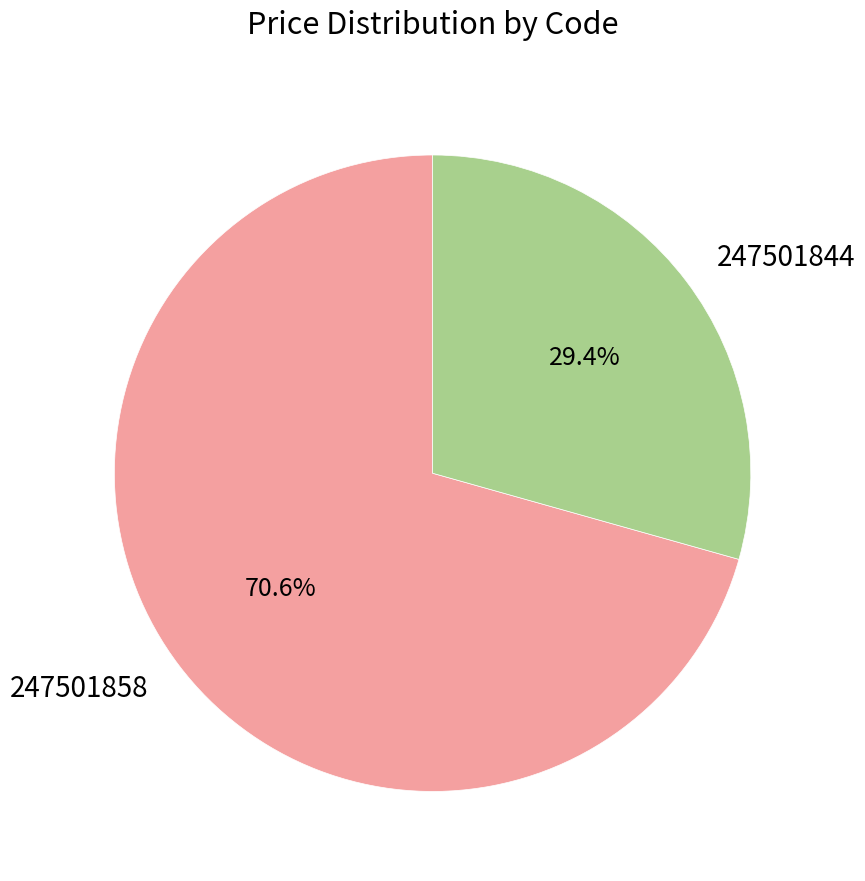

Between 247501844 and 247501858, which is larger?

247501858